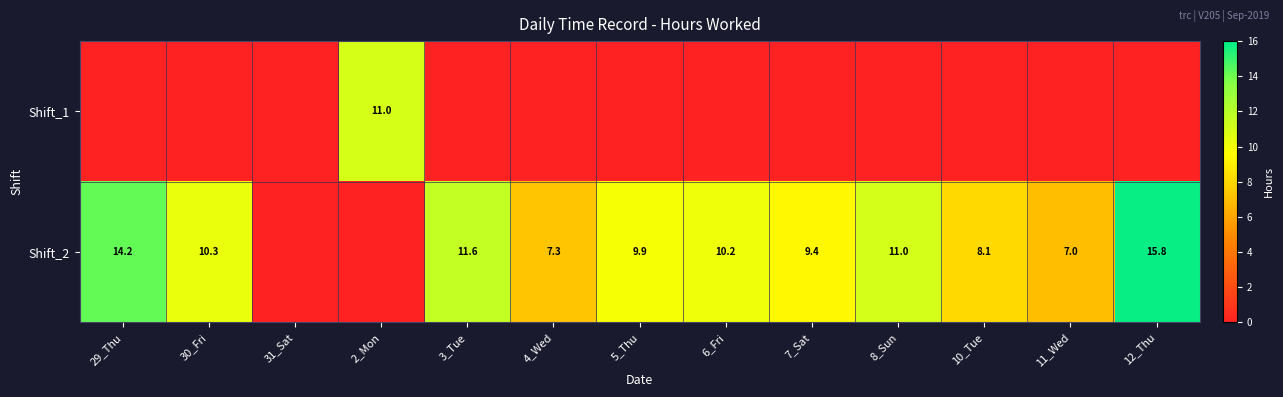

What is the difference between the Shift_2 values at 6_Fri and 11_Wed?

3.2